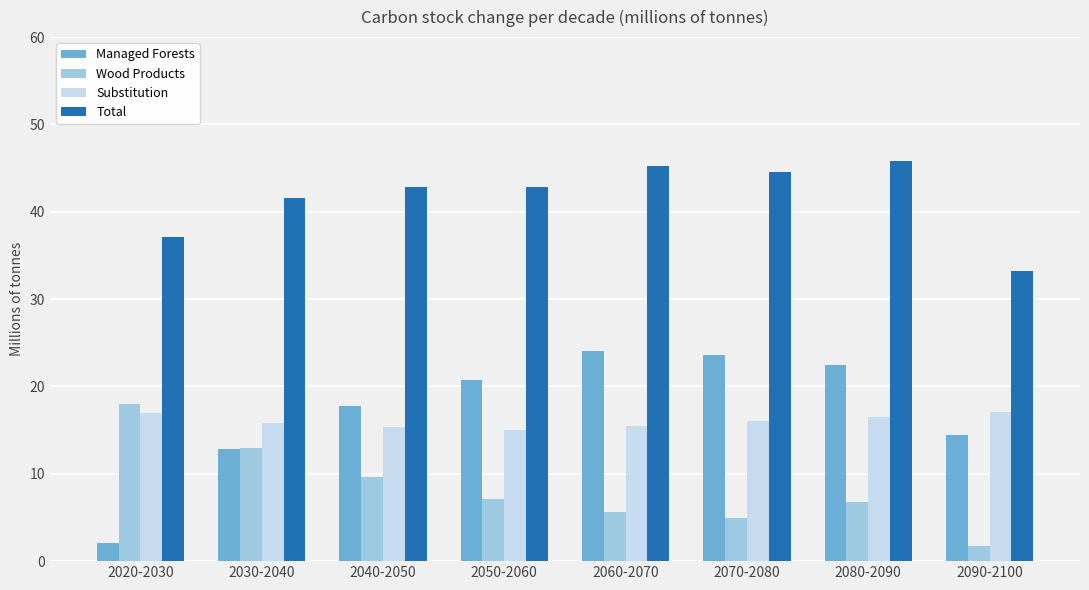

What is the spread (max minus min) of values at 2060-2070?

39.6